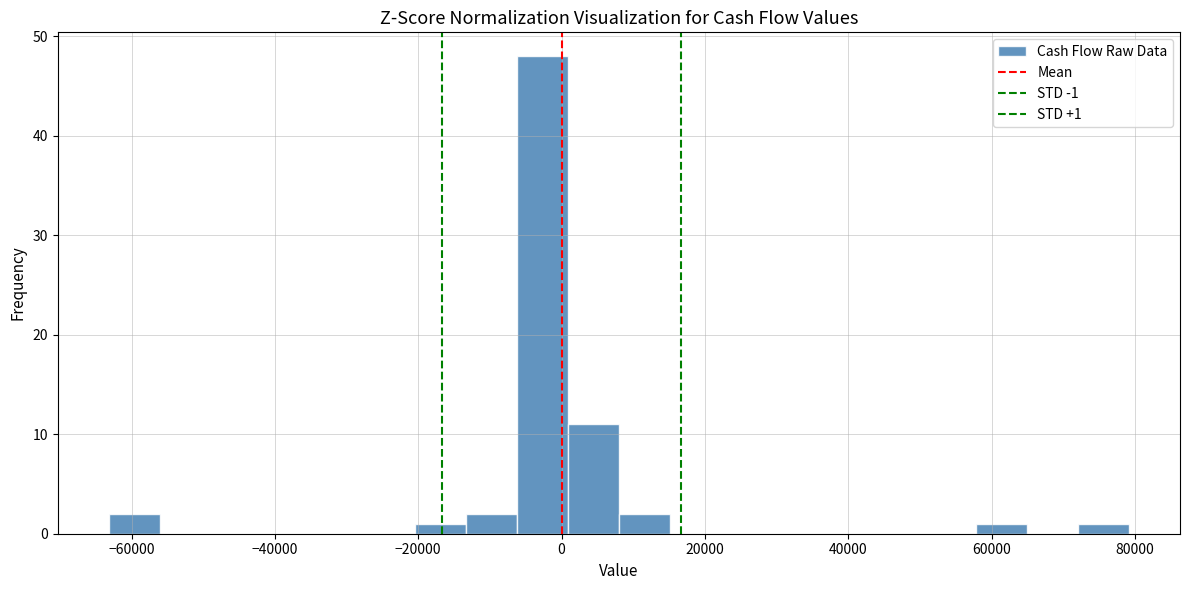

Around what value on the x-axis is the tallest bar? Give the approximate position of its centre, as read against the axis.

-2000